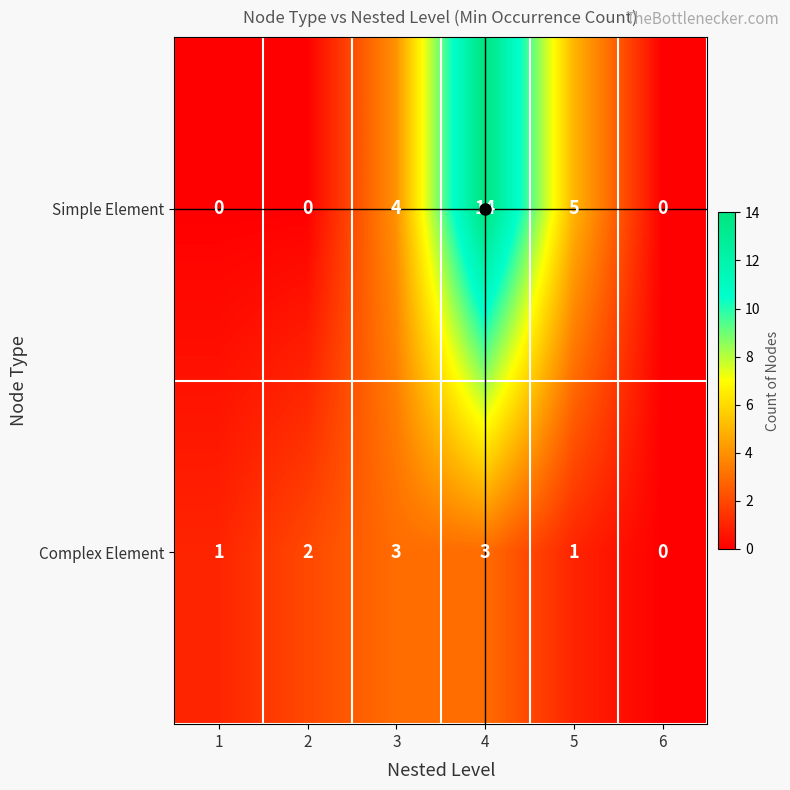

The value of Complex Element at 3 is 1. True or false?

False